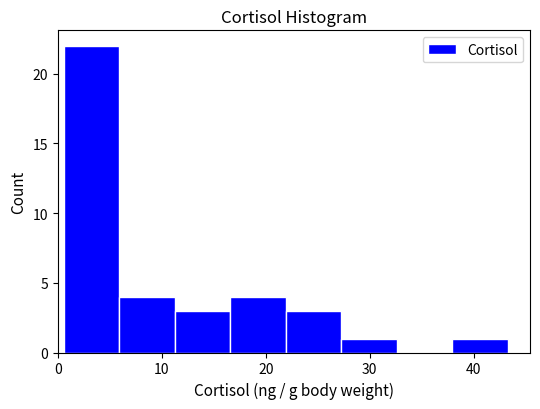

Reading left to right, transcribe this chart: for each bar, give the range it covers on the x-axis and its height. Neither the bar edges nor the heights are printed on the chart, so give them approximately, as read against the axes.

1 to 6: 22
6 to 11: 4
11 to 17: 3
17 to 22: 4
22 to 27: 3
27 to 33: 1
33 to 38: 0
38 to 43: 1